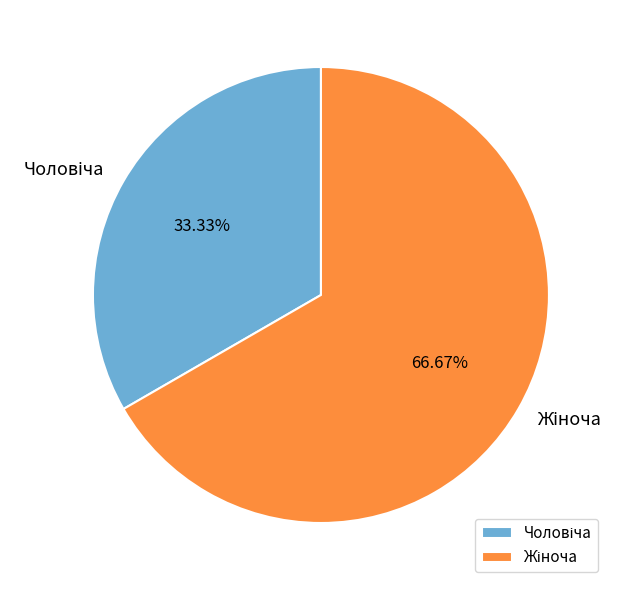

Which category accounts for the majority?

Жіноча